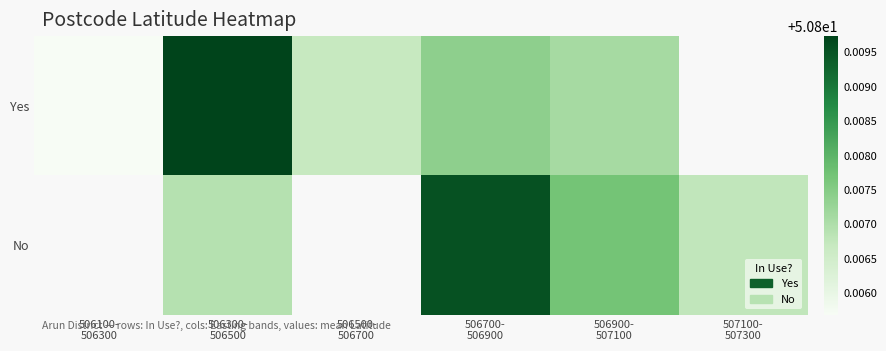

Is the value of Yes at 506500- 506700 greater than the value of No at 506300- 506500?

No